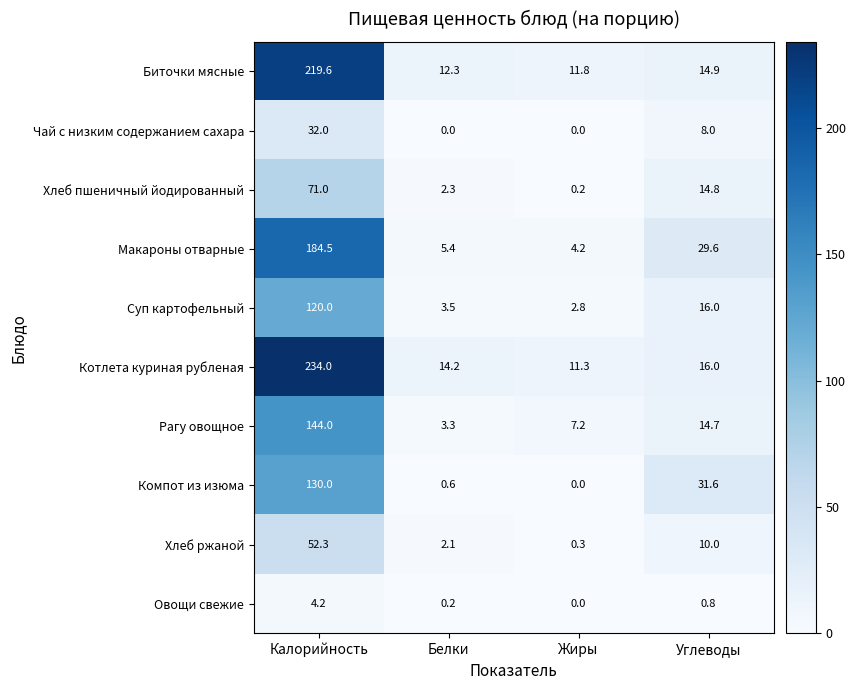

Which series has the largest total across all categories?

Котлета куриная рубленая